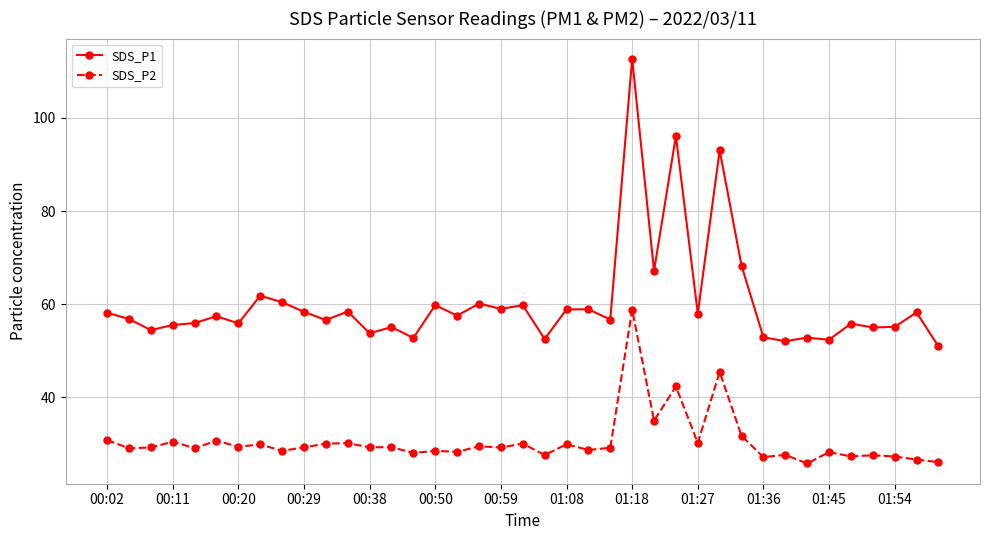

What is the minimum value for SDS_P2?

25.7